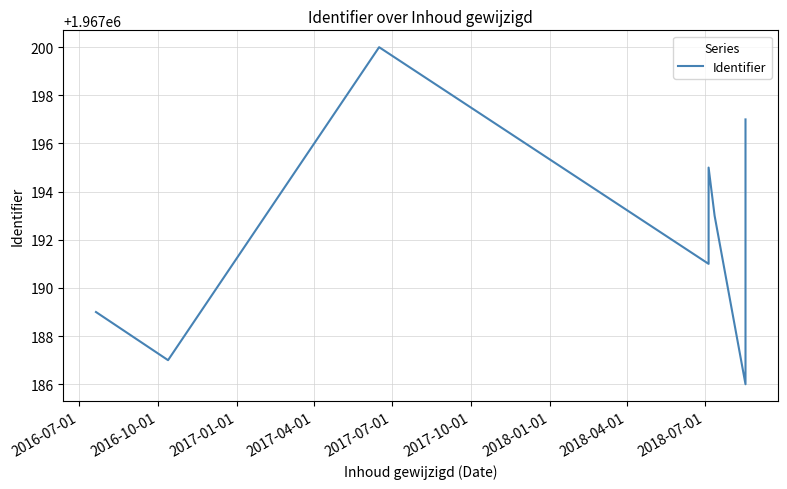

What is the difference between the maximum and minimum values?

14